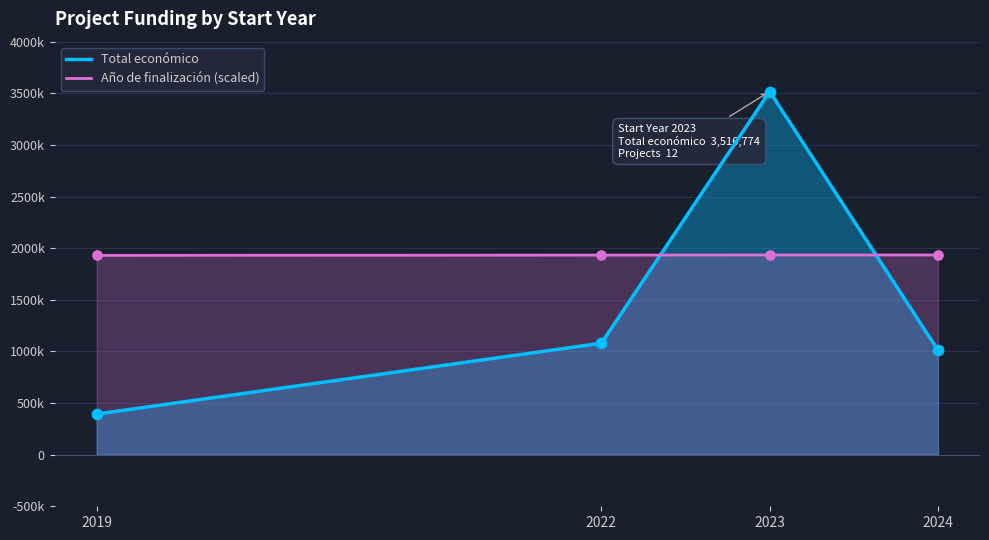

At how many categories does at least one series exceed 2671941?

1